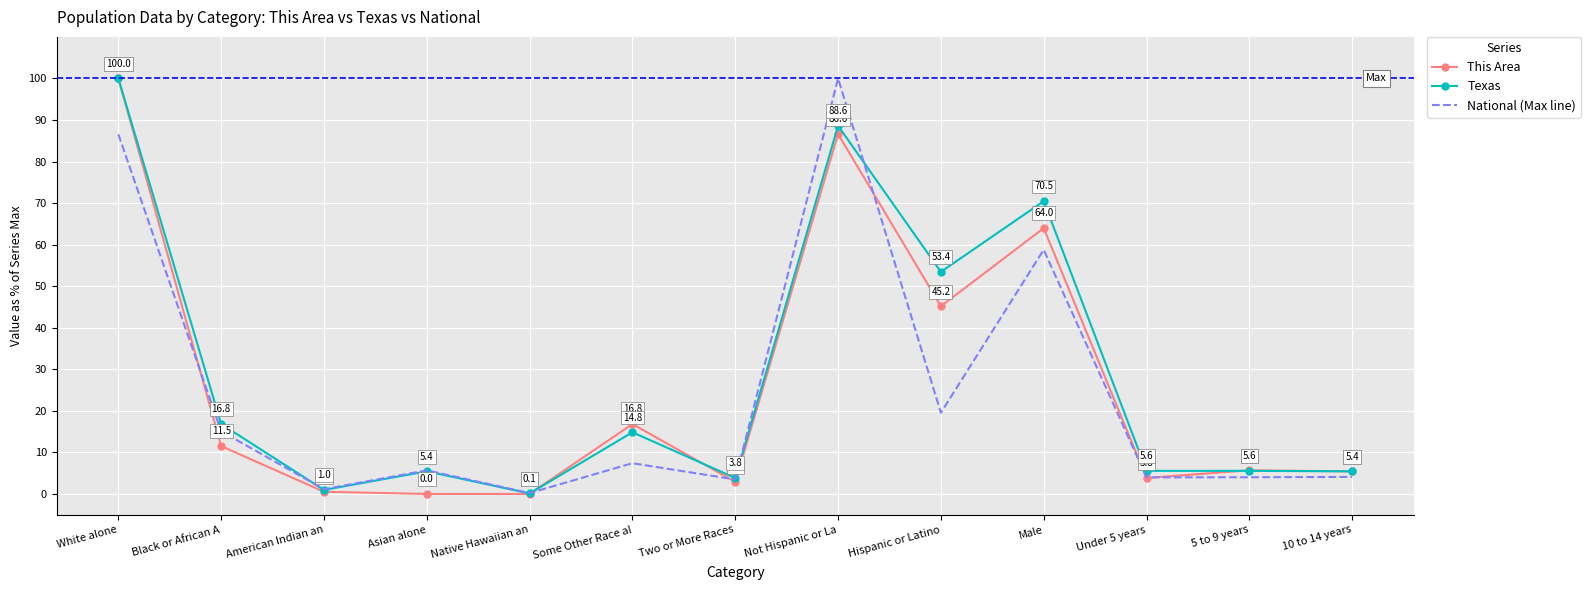

What position from the right is 10 to 14 years?

1